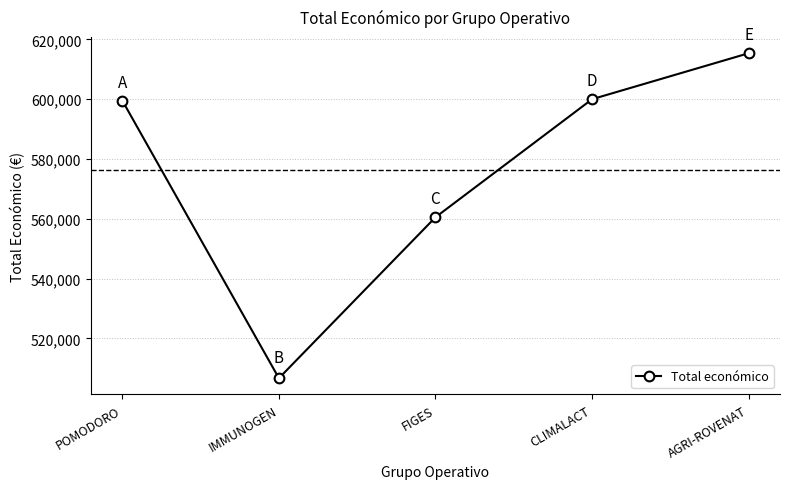

What is the approximate value at AGRI-ROVENAT, to the nearest 100?

615400